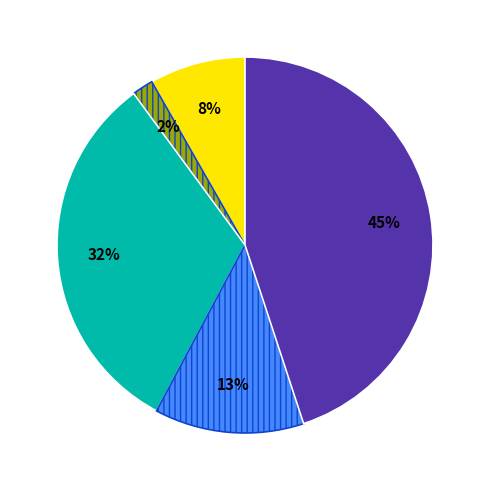

To the nearest percent, what is the difference between the largest and smallest slice percentages?

43%